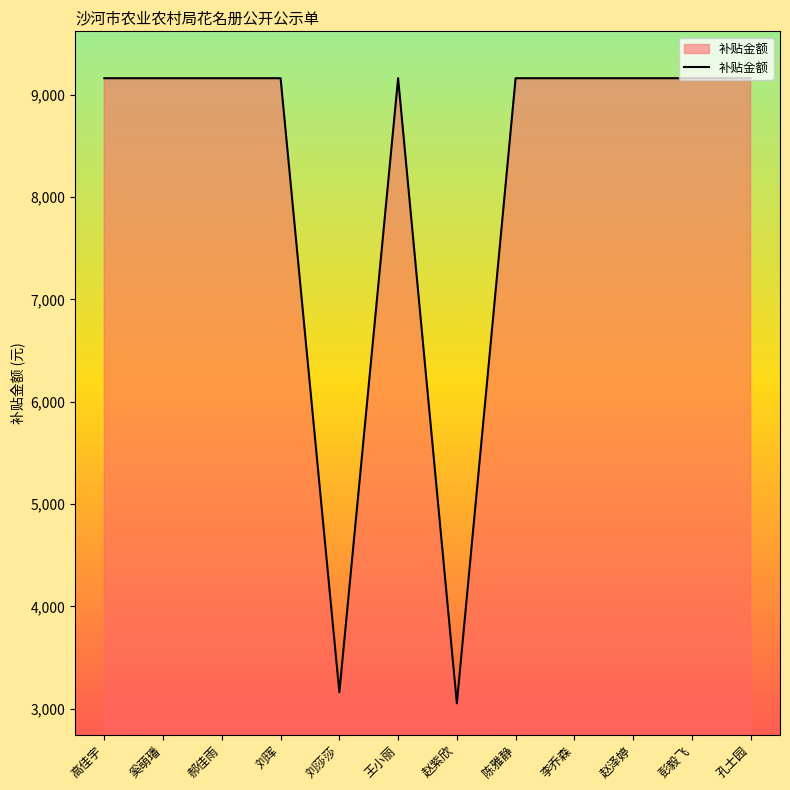

What is the smallest value displayed?

3053.6